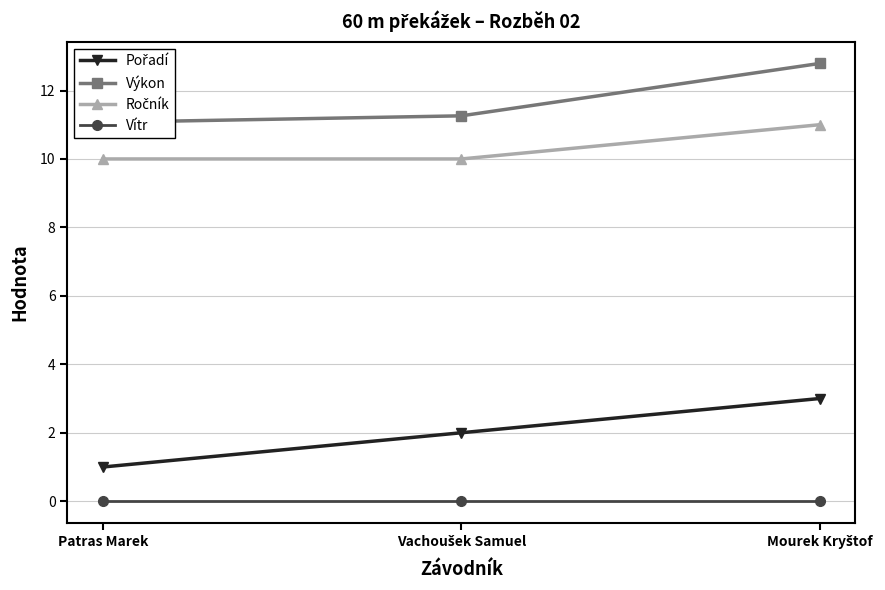

What are all the series names shown in the legend?

Pořadí, Výkon, Ročník, Vítr